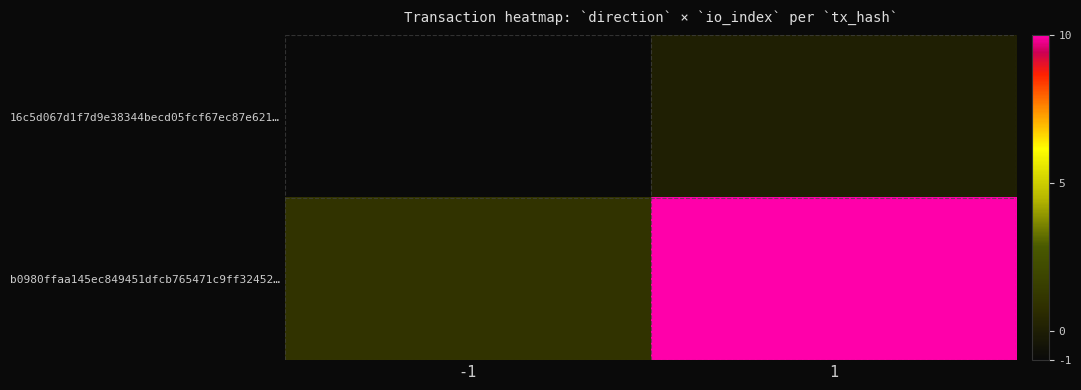

How many categories are shown in the chart?

2